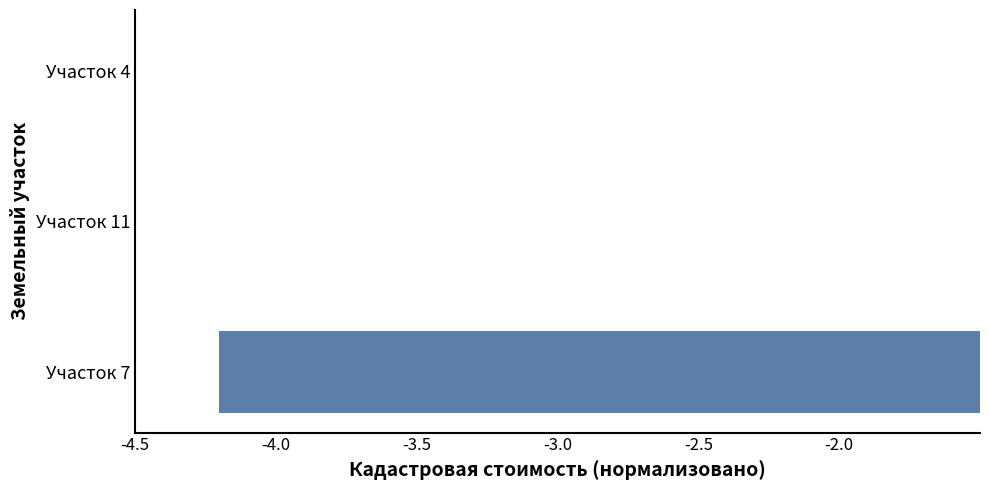

Read the value at Участок 7.

-4.2